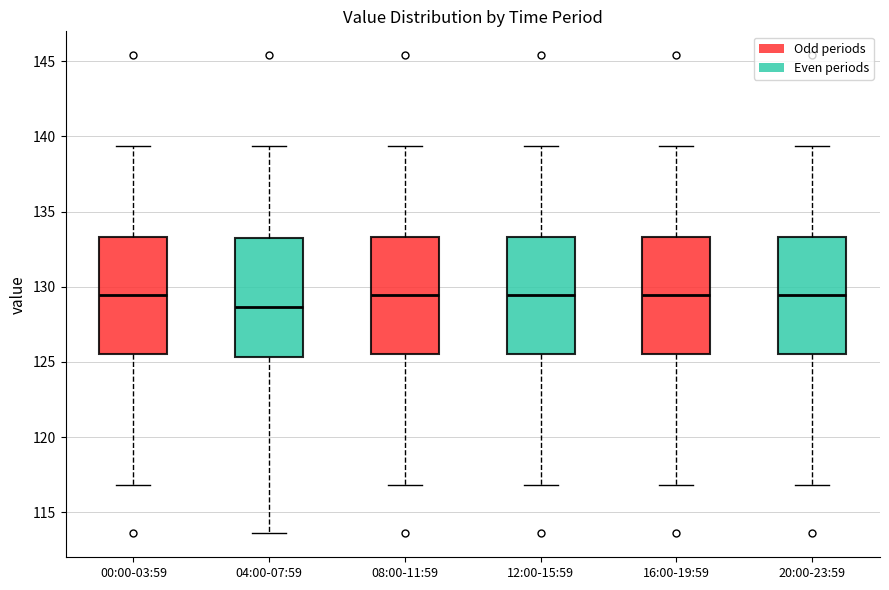

Where is the lower edge of the box for 04:00-07:59 on the y-axis? The values are not printed on the chart, so give them approximately, as read against the axis.

125.5